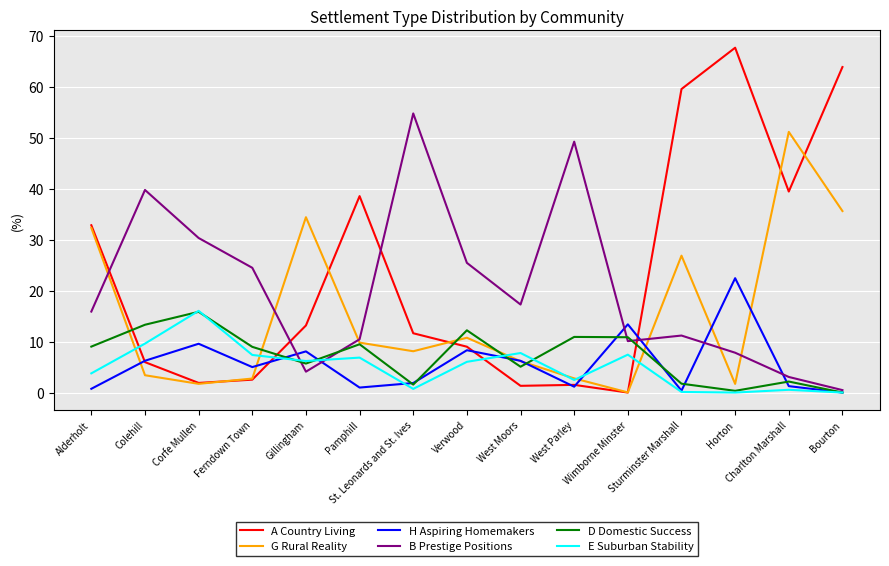

At which label is A Country Living closest to 33?

Alderholt